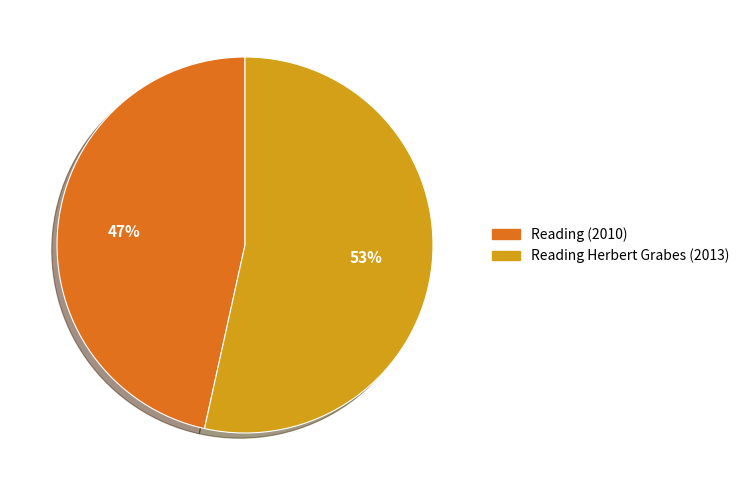

To the nearest percent, what is the average slice percentage?

50%